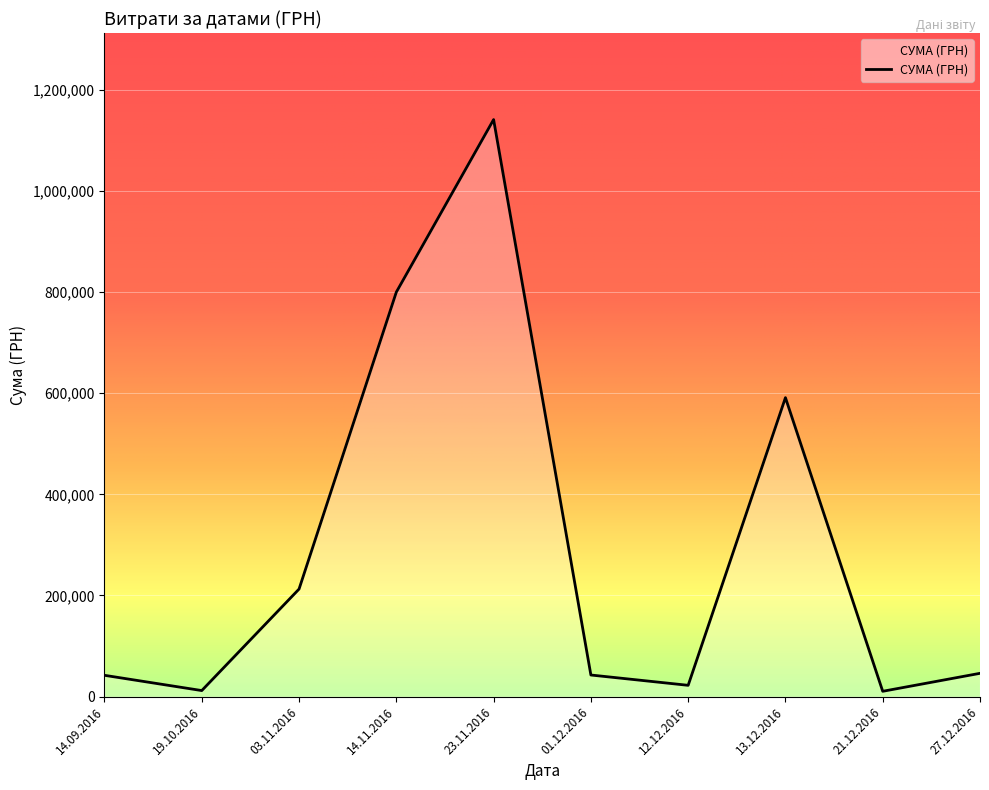

Where is the data nearest to the value 575835?

13.12.2016